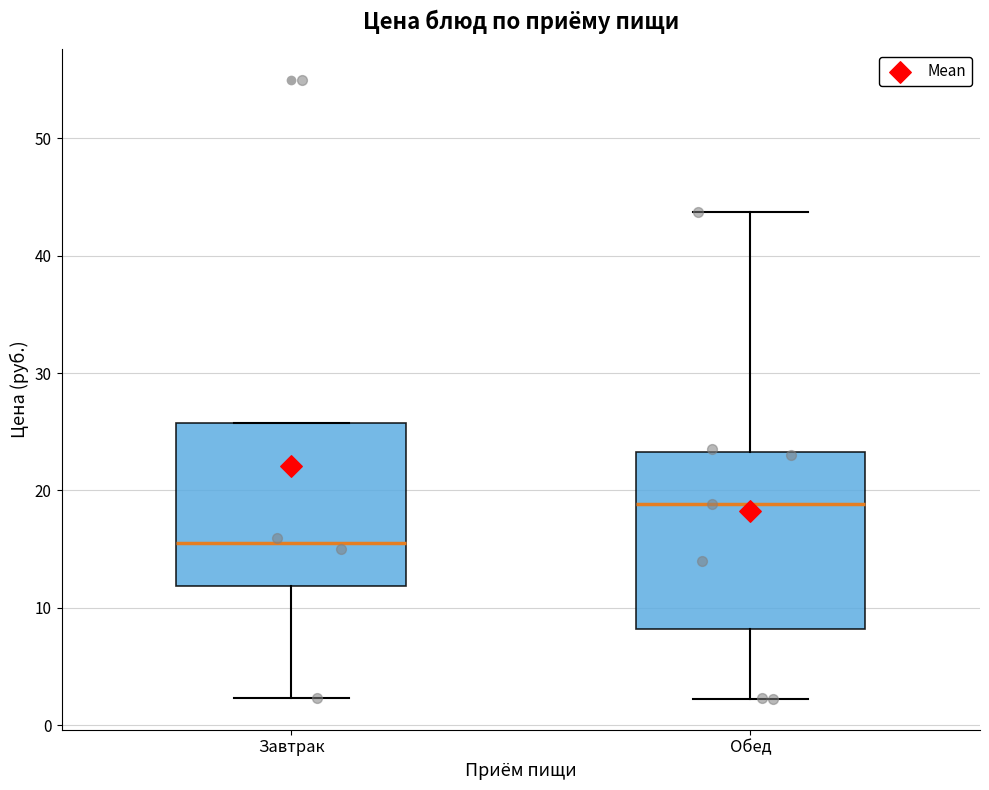

Which box has the lowest median line?

Завтрак